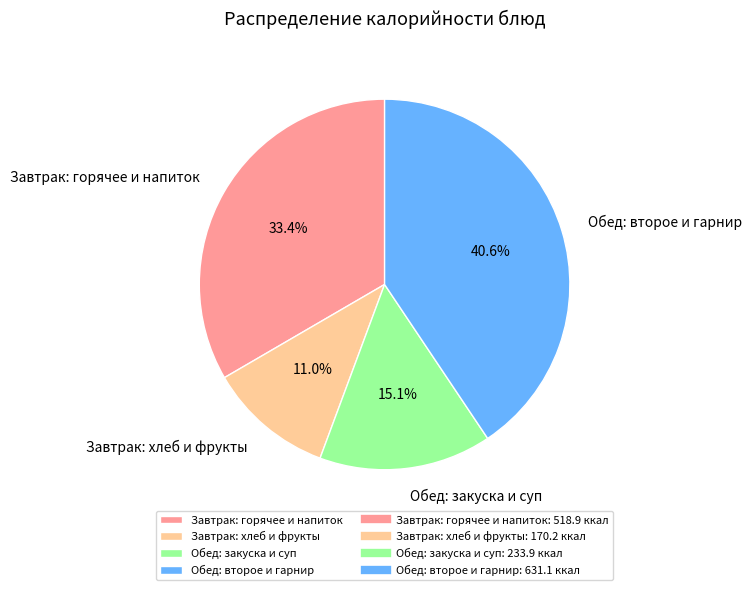

Which category has the biggest portion of the pie?

Обед: второе и гарнир